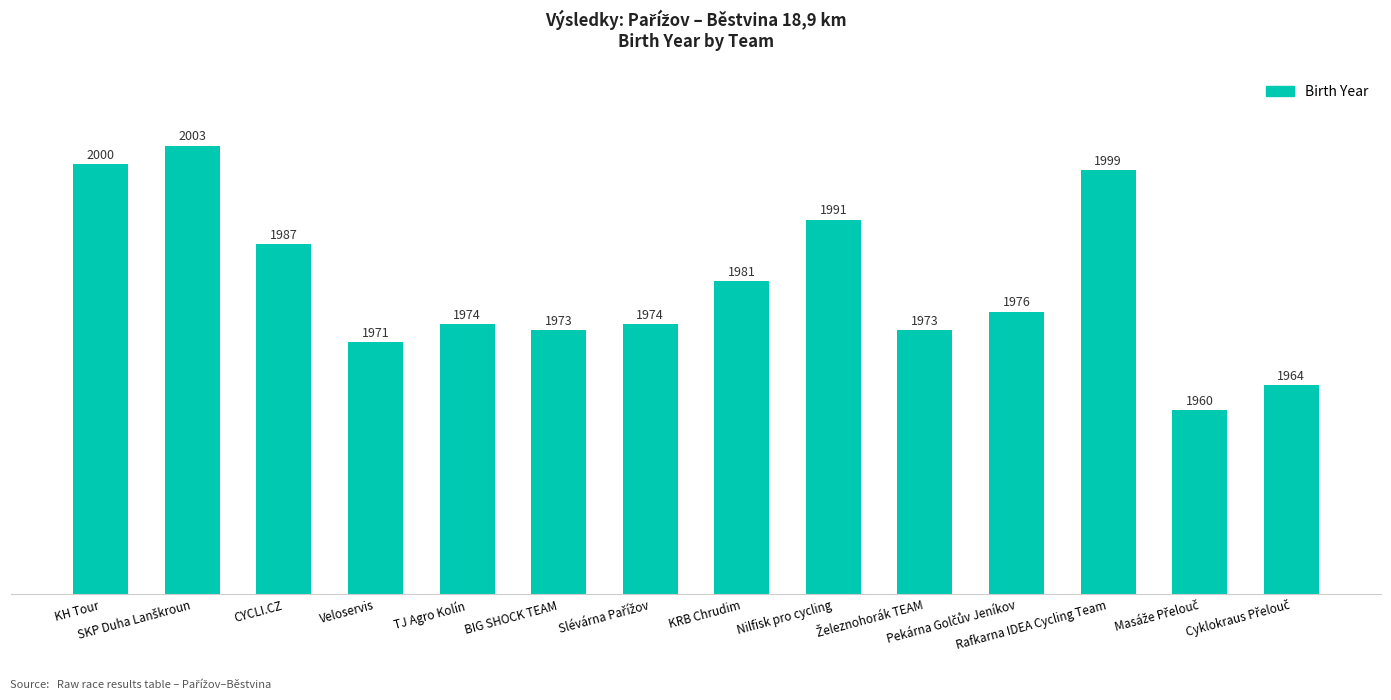

True or false: the data shows 1981 at KRB Chrudim.

True